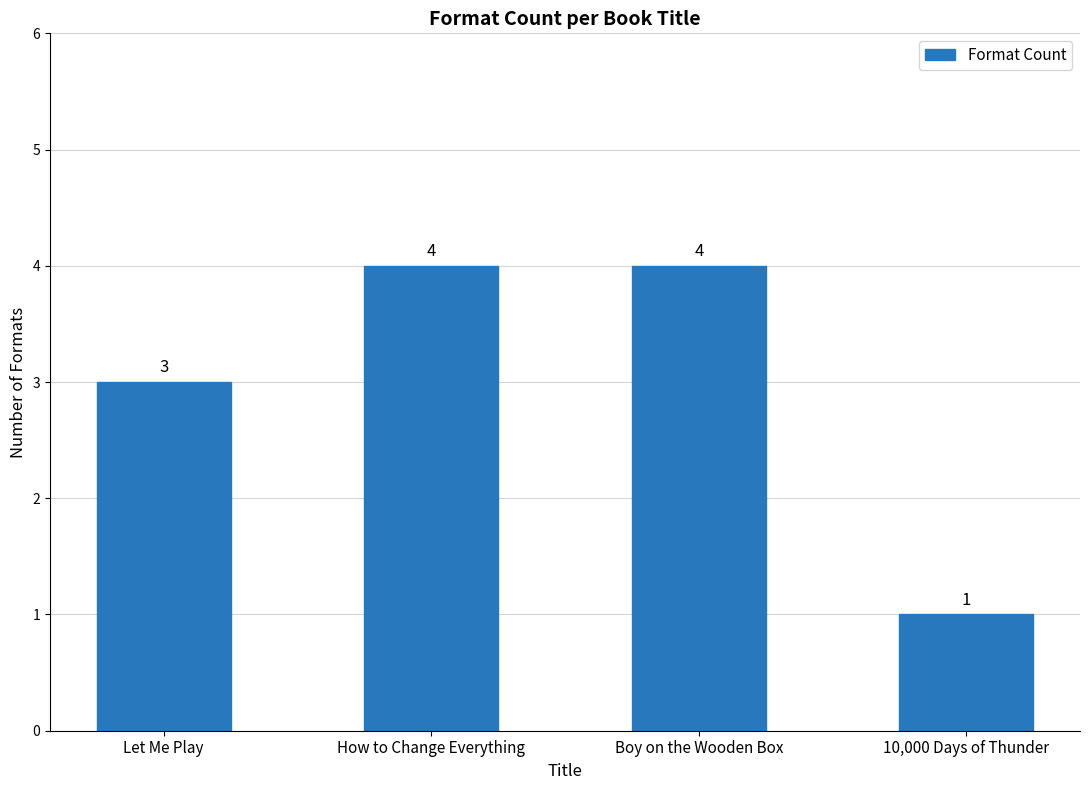

What is the label of the 4th bar from the left?

10,000 Days of Thunder